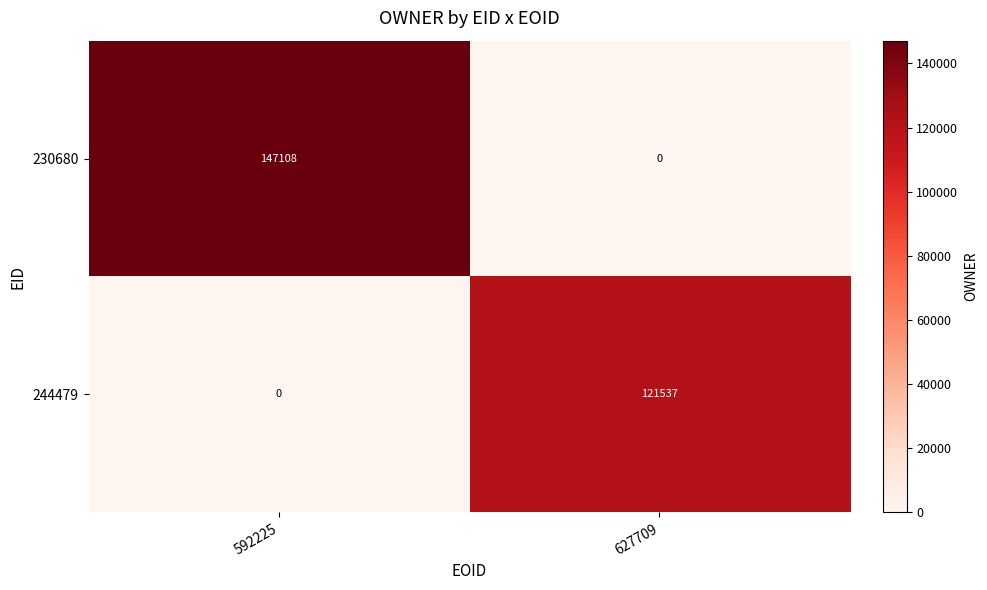

What is the spread (max minus min) of values at 627709?

121537